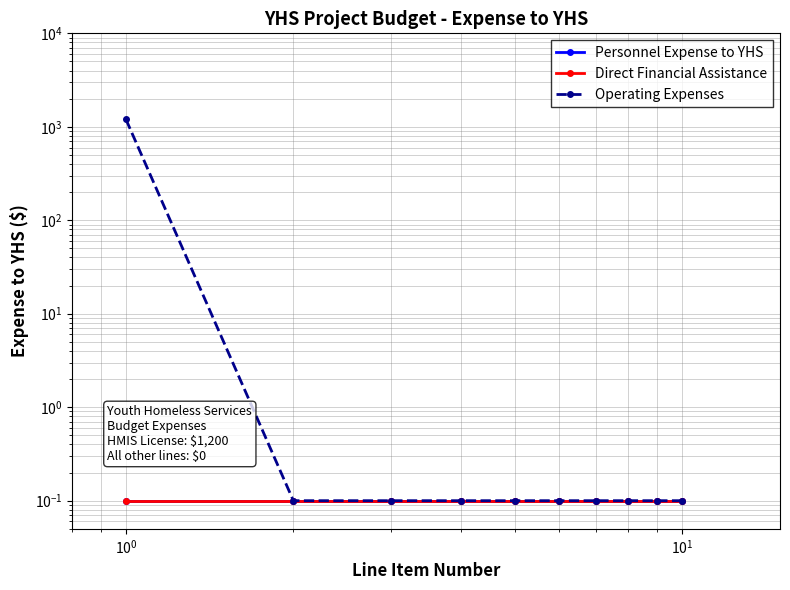

What is the value of the Direct Financial Assistance point at the 10th from the left?

0.1